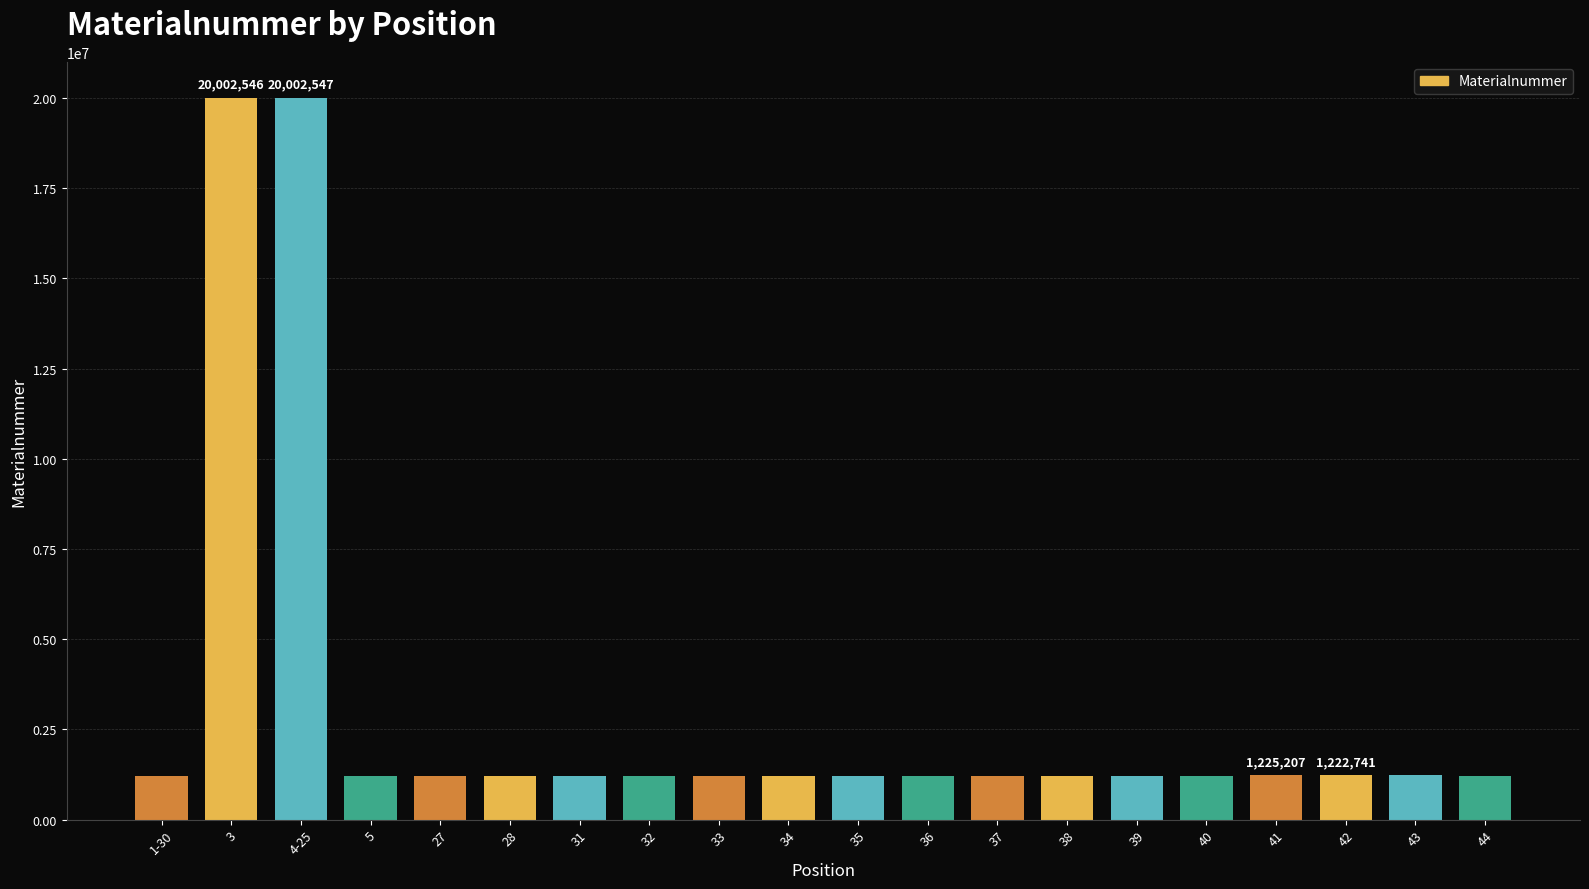

What is the value of the 20th bar from the left?

1221150